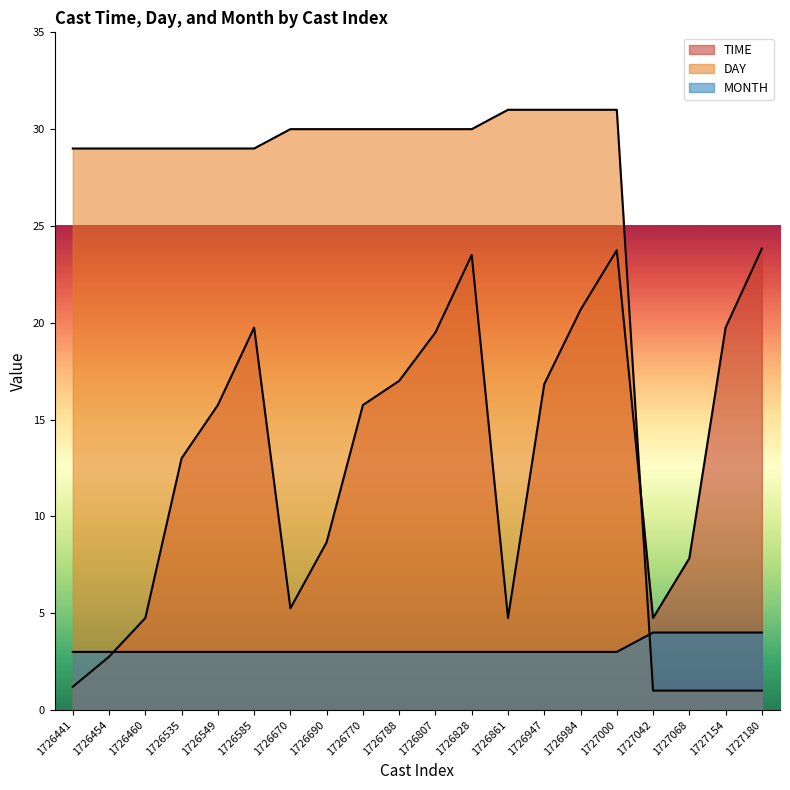

Rank the series by their average value, from lowest to highest.

MONTH, TIME, DAY